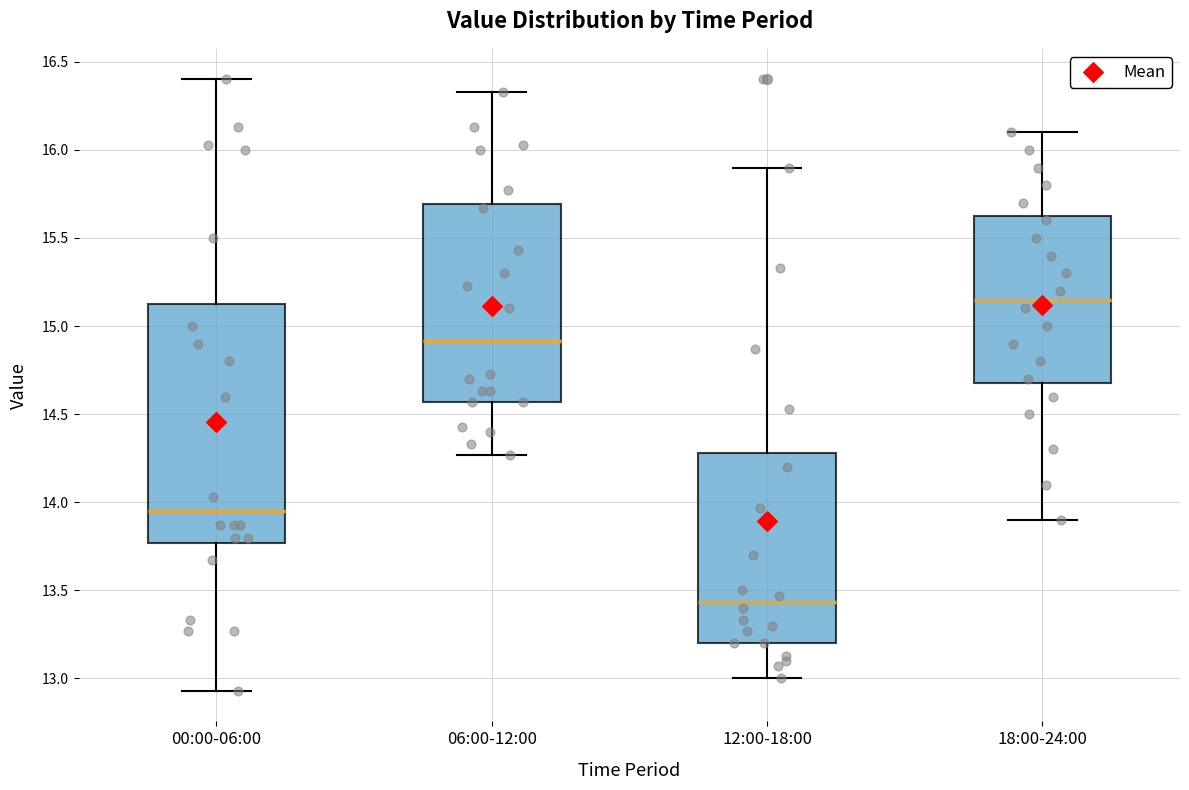

Which box's median line is the highest?

18:00-24:00